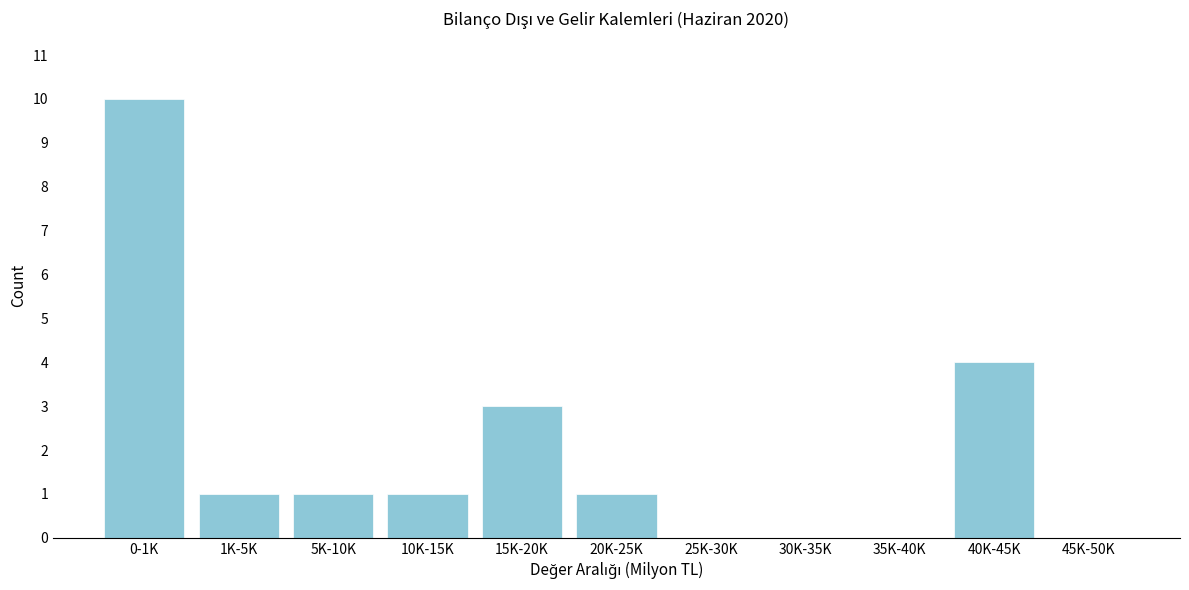

Reading left to right, extract all data points from this chart.

0-1K=10	1K-5K=1	5K-10K=1	10K-15K=1	15K-20K=3	20K-25K=1	25K-30K=0	30K-35K=0	35K-40K=0	40K-45K=4	45K-50K=0